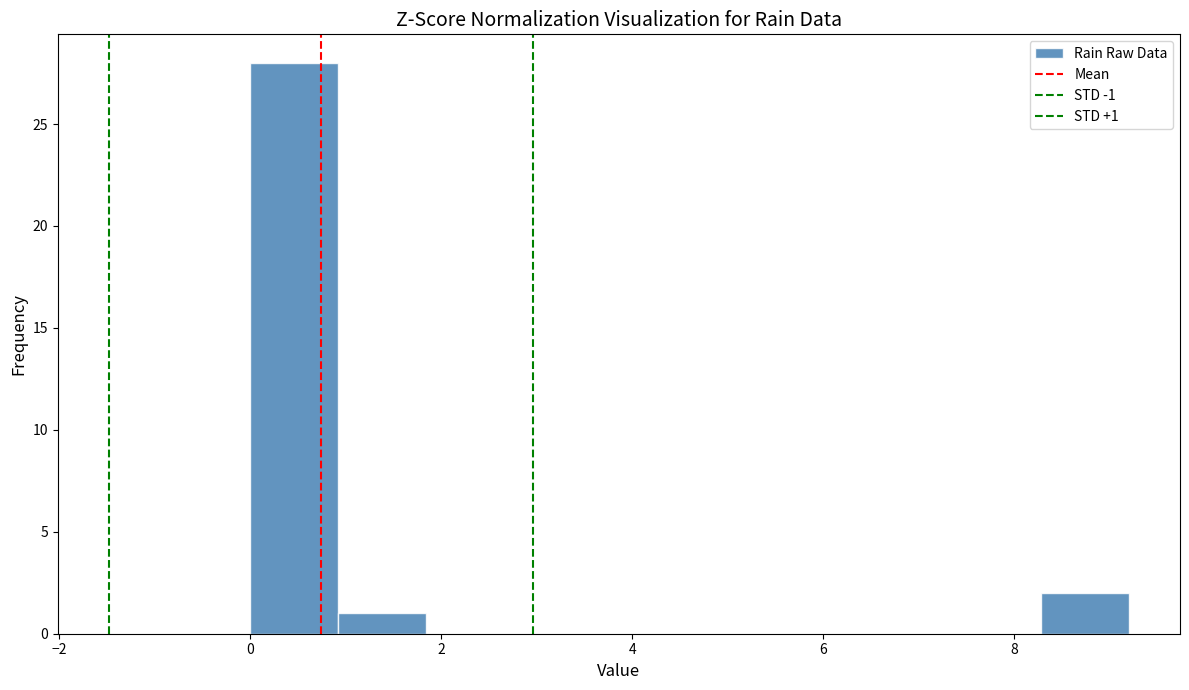

Over which range of the x-axis is the bar tallest?

0.00 to 0.92